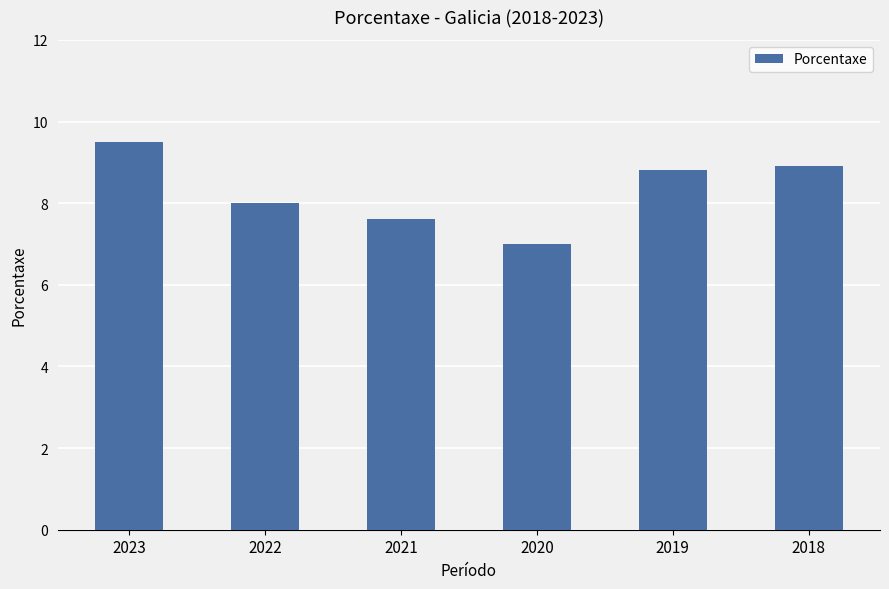

What is the greatest value displayed?

9.5